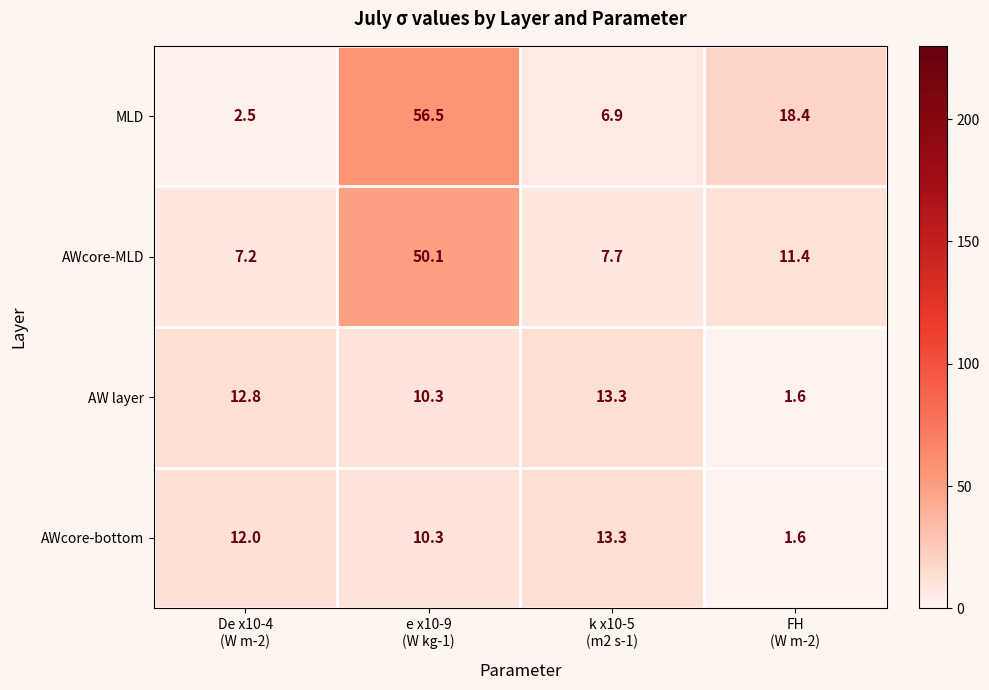

What is the total value across all series at De x10-4
(W m-2)?

34.5